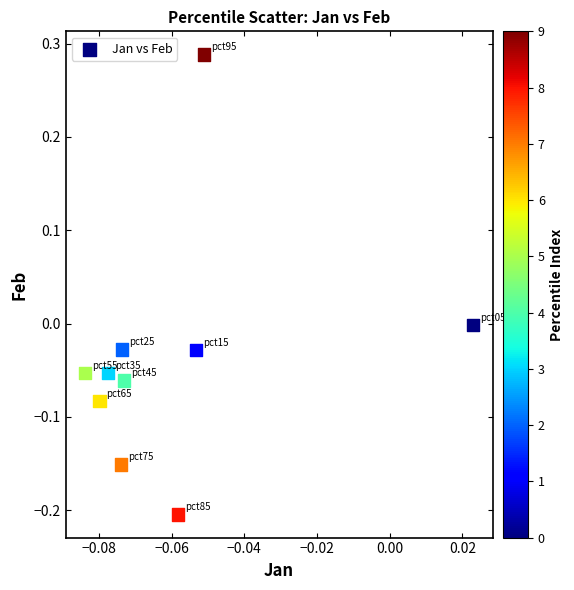

What is the range of Y values (max minus min)?

0.5